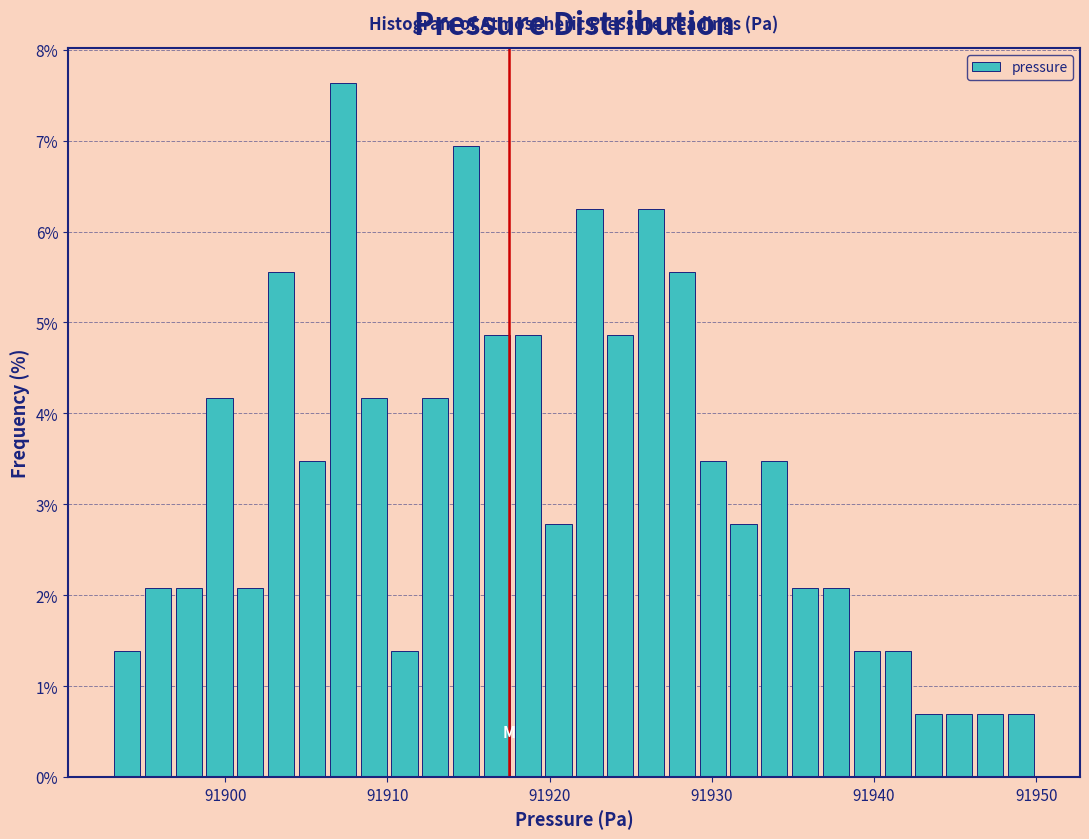

Read against the x-axis, roughly where is the centre of the tallest bar?

91907